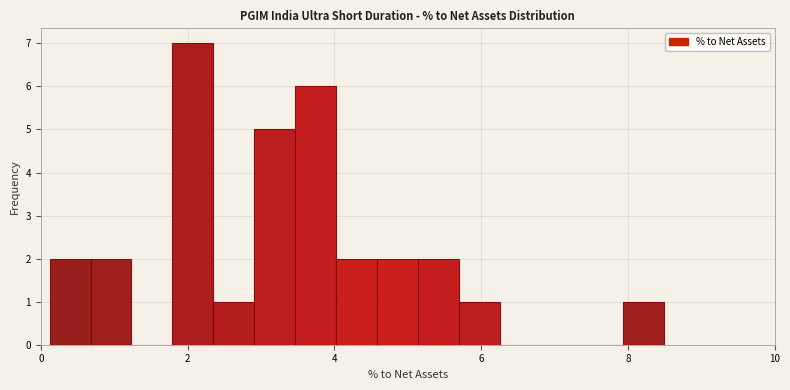

Around what value on the x-axis is the tallest bar? Give the approximate position of its centre, as read against the axis.

2.0